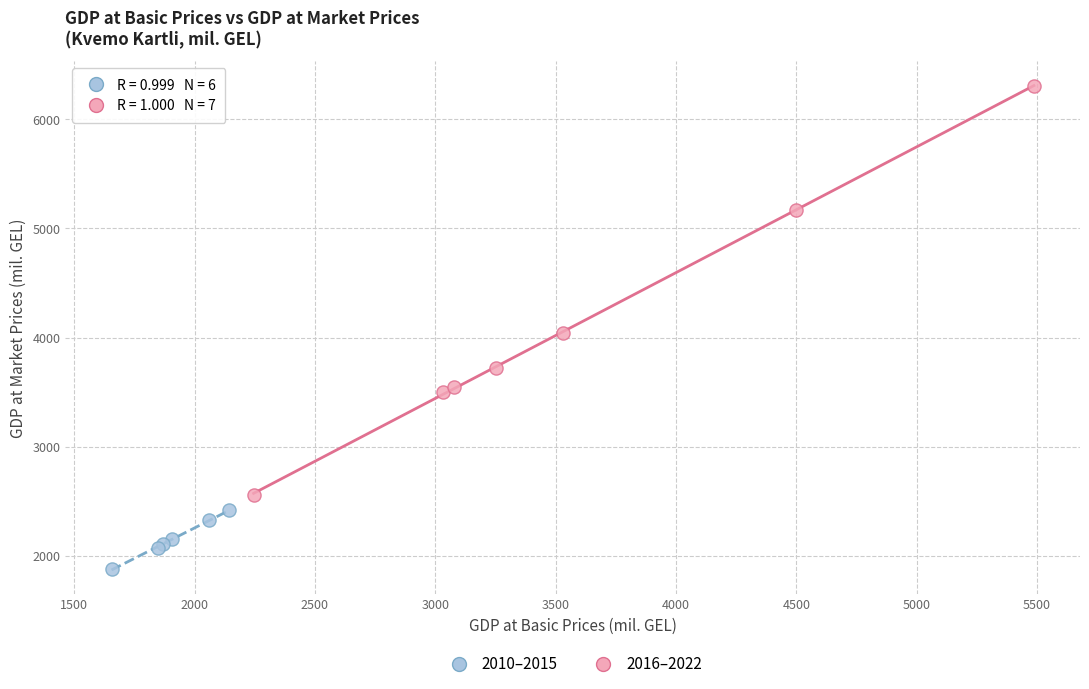

Which series reaches the minimum Y coordinate?

2010–2015